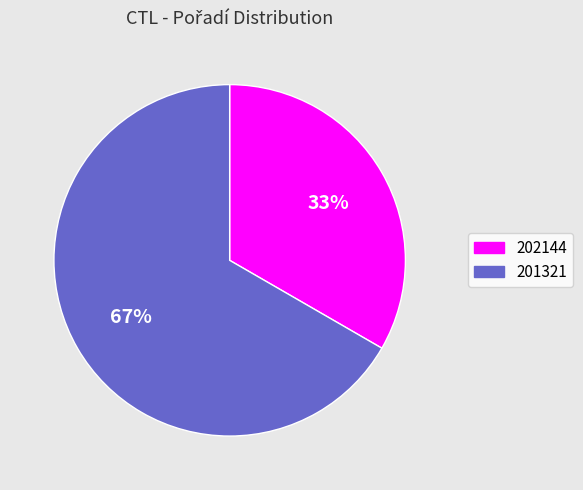

What is the largest slice in the pie chart?

201321